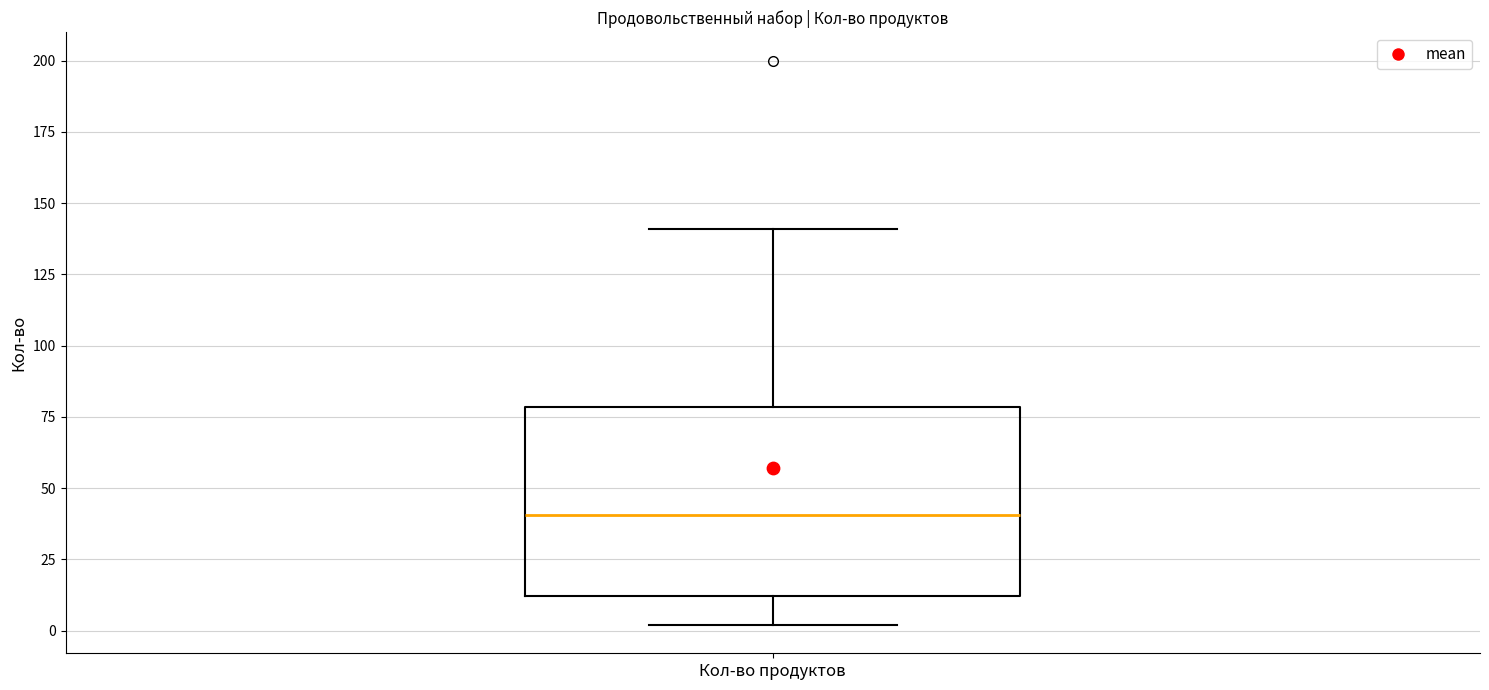

Where is the upper edge of the box for Кол-во продуктов on the y-axis? The values are not printed on the chart, so give them approximately, as read against the axis.

80